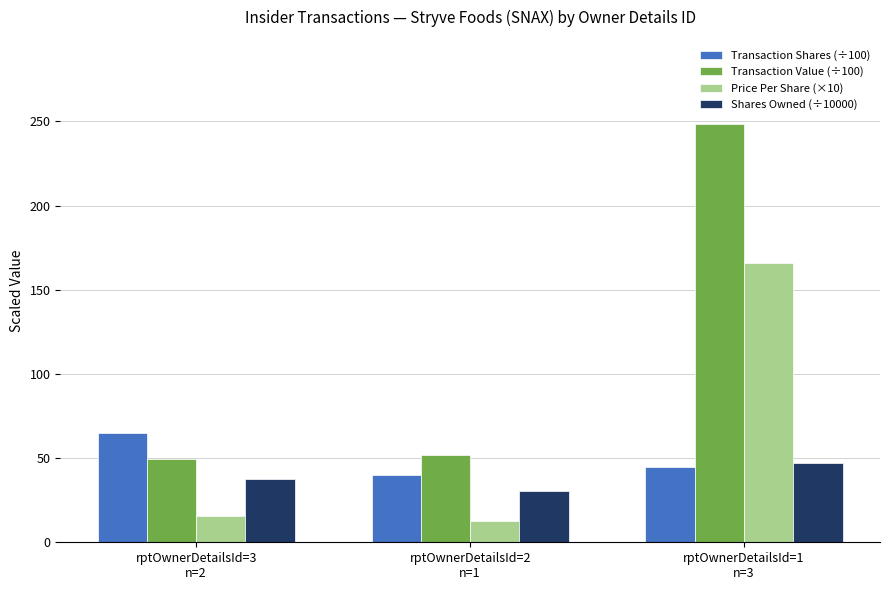

What is the minimum value for Transaction Shares (÷100)?

40.0